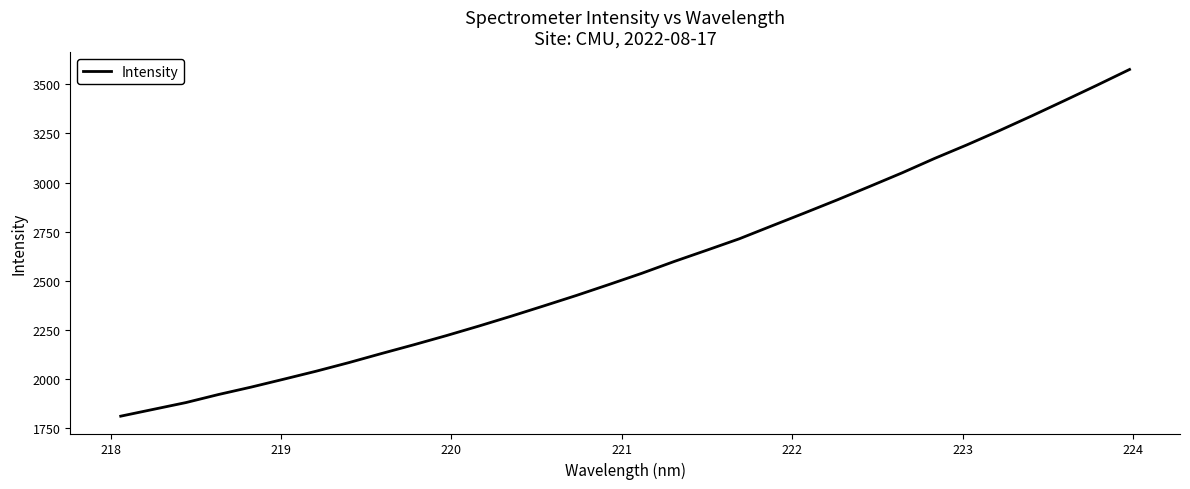

What is the difference between the maximum and minimum values?

1763.5